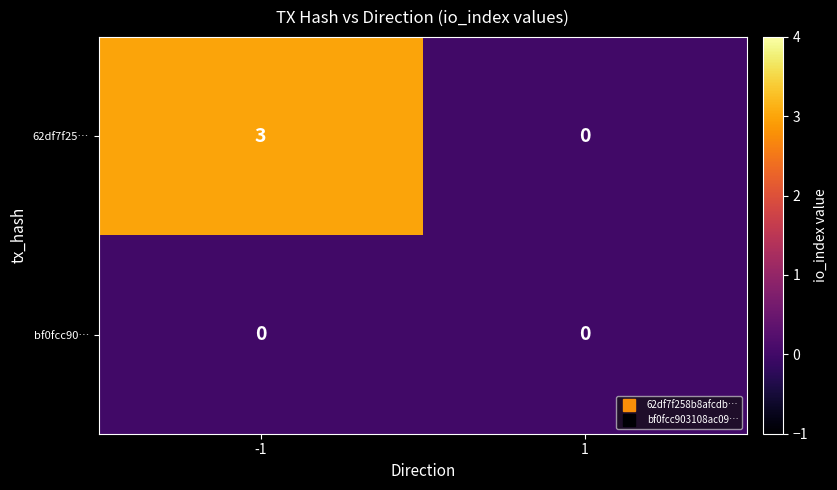

What is the greatest value displayed?

3